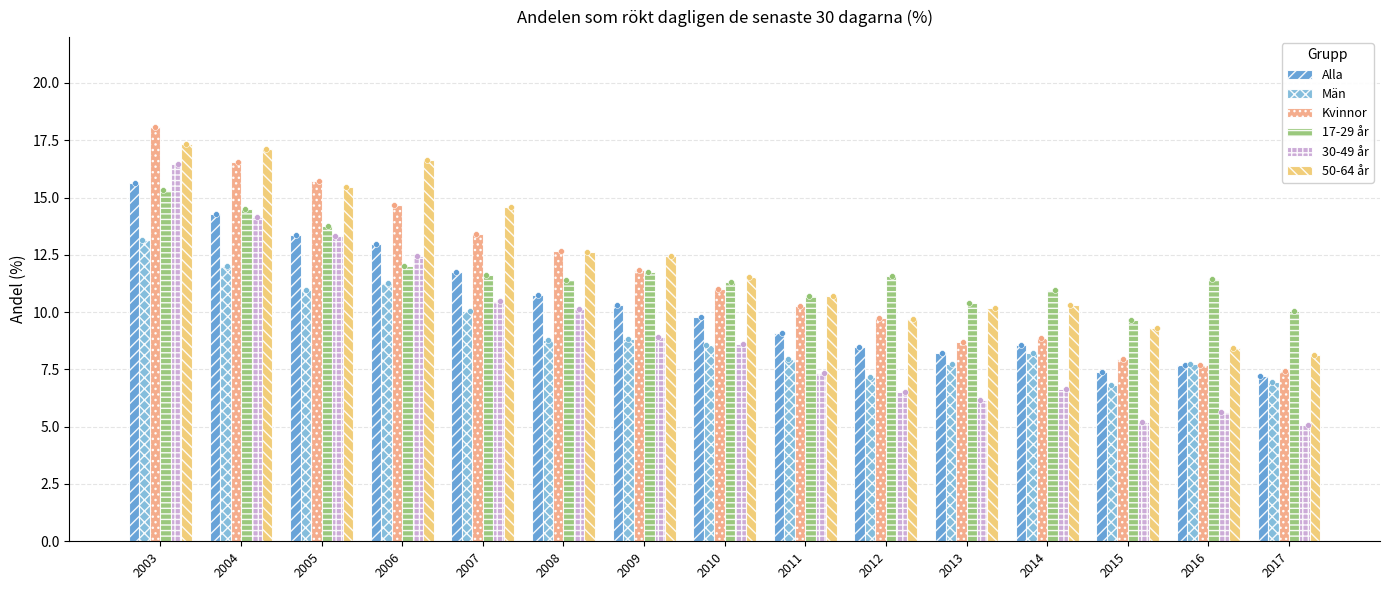

What is the total value across all series at 2017?

44.8